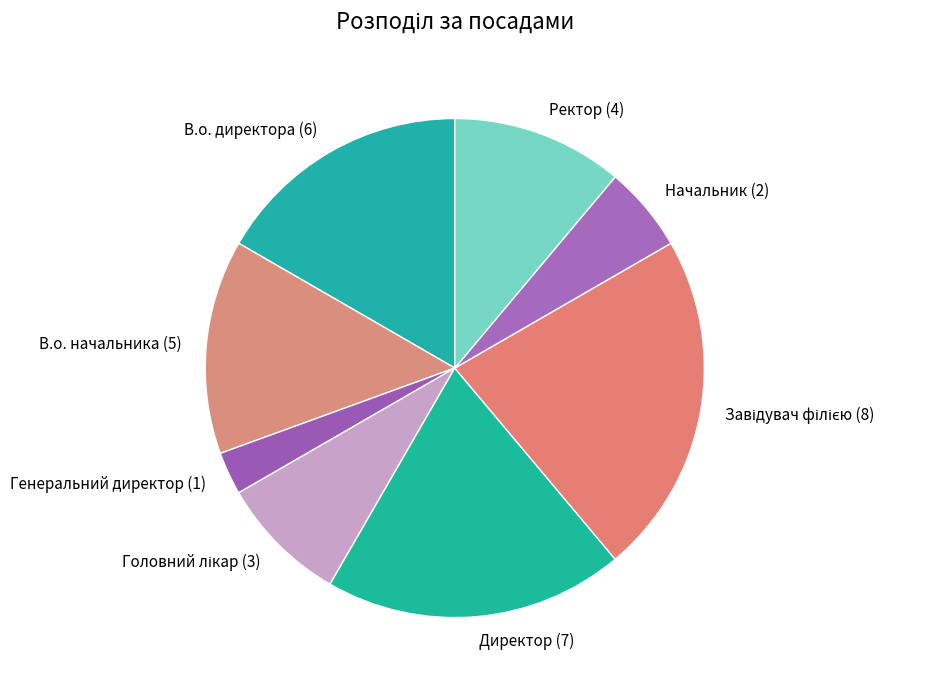

Is there any slice that represents more than half of the pie?

No